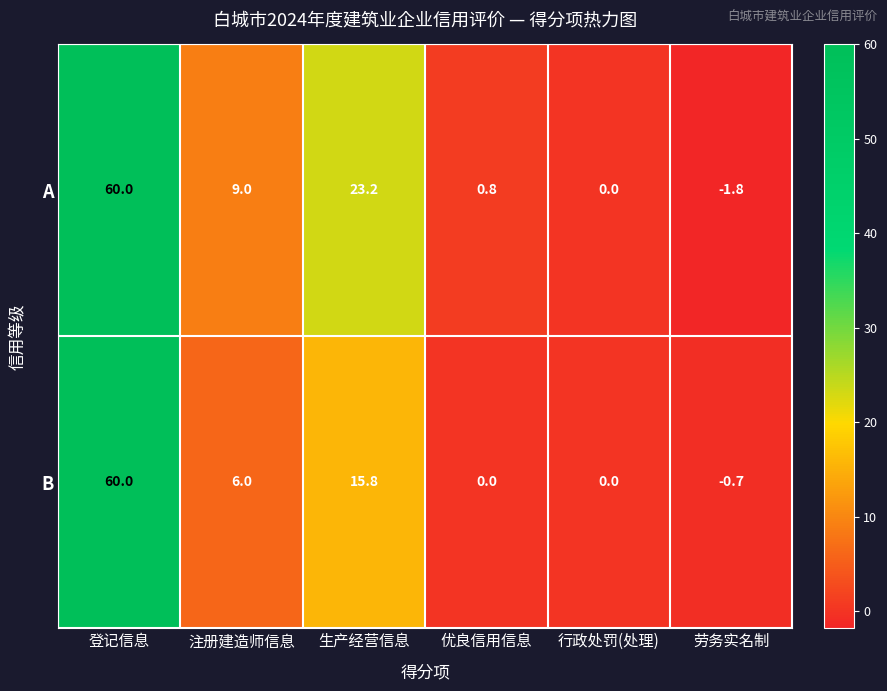

List the series in order of their overall mean, lowest first.

B, A